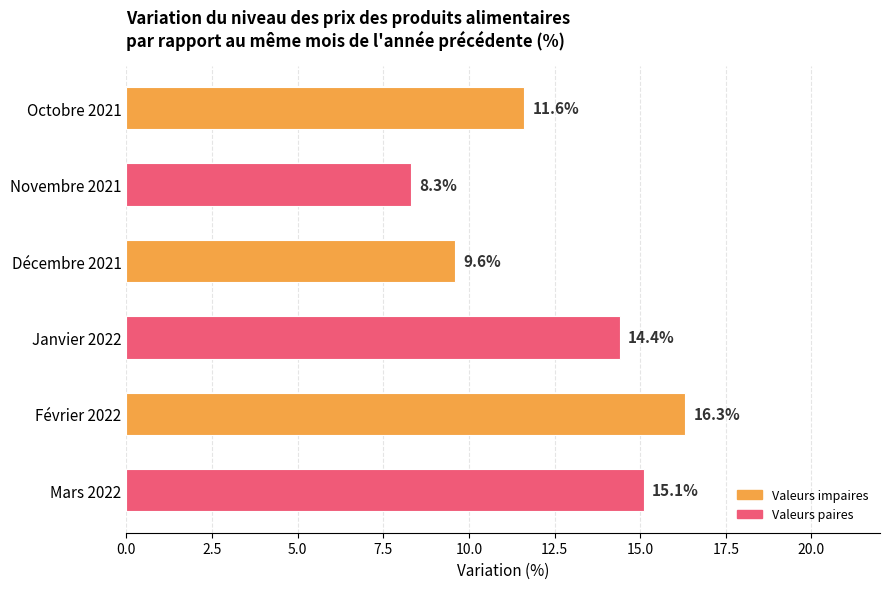

Where is the data nearest to the value 12?

Octobre 2021